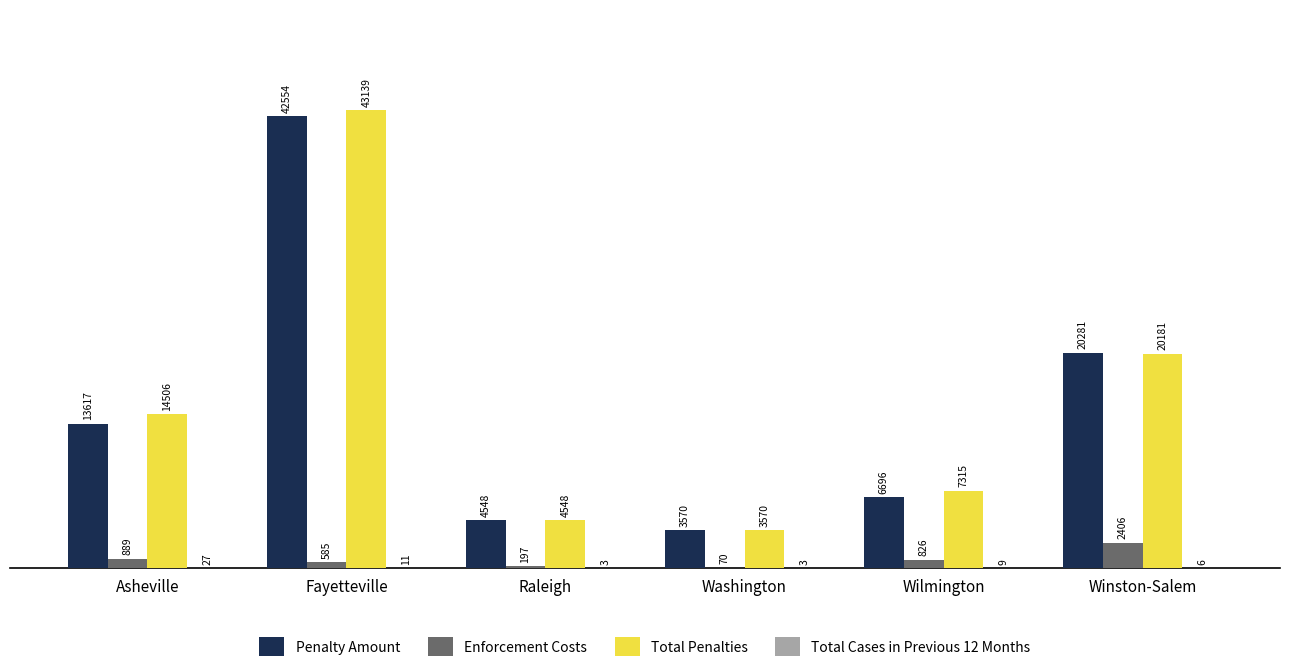

At which category does the chart reach its minimum across all series?

Raleigh